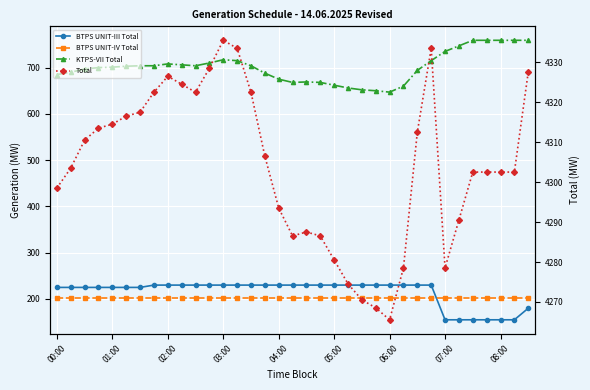

Which series changed the most between 10 and 22?

KTPS-VII Total